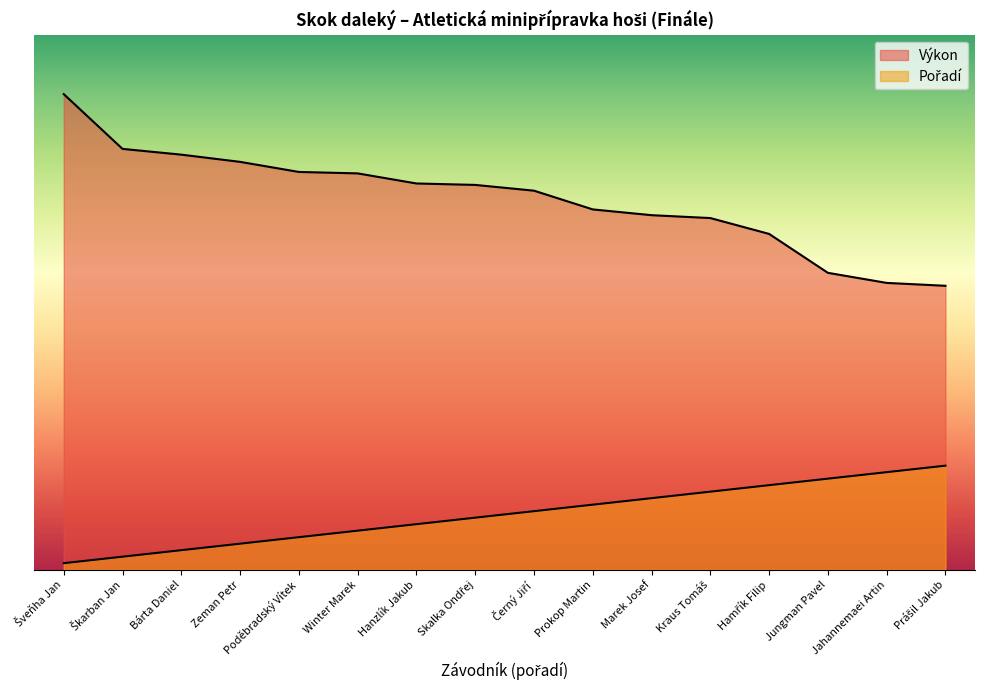

The value of Výkon at Zeman Petr is 17.9. True or false?

False